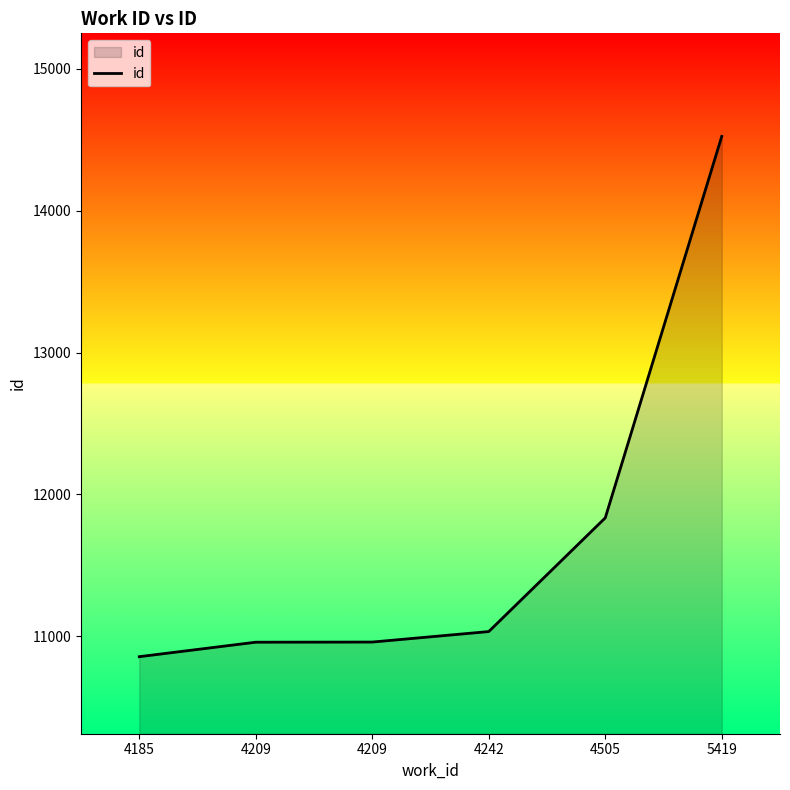

What is the minimum value shown in the chart?

10857